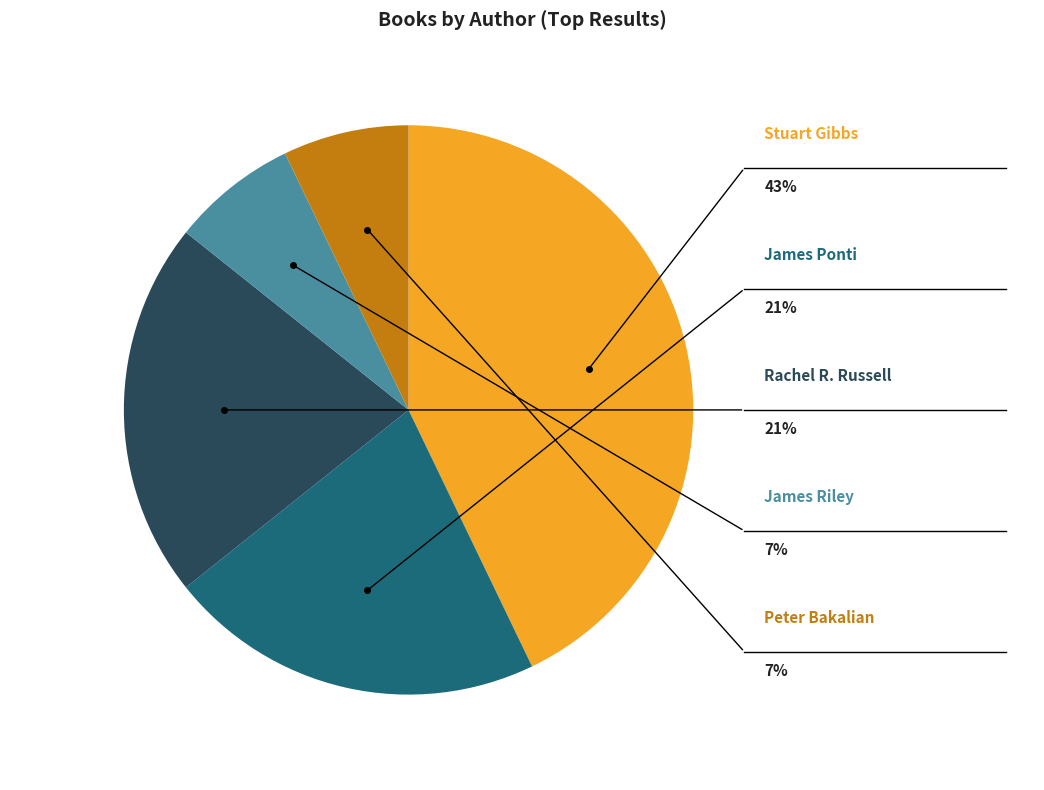

How many segments does this pie chart have?

5